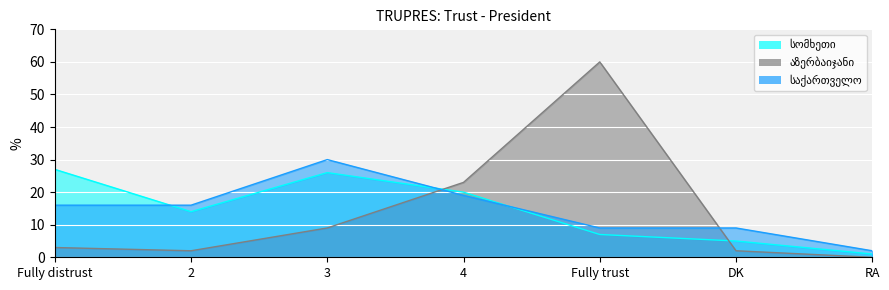

List the series in order of their overall mean, highest first.

საქართველო, სომხეთი, აზერბაიჯანი